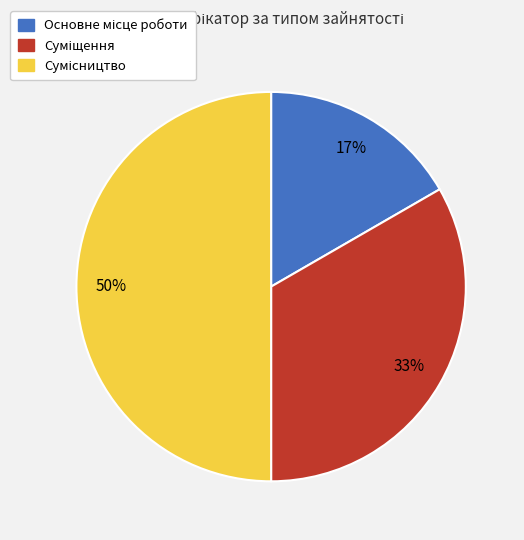

How many segments does this pie chart have?

3